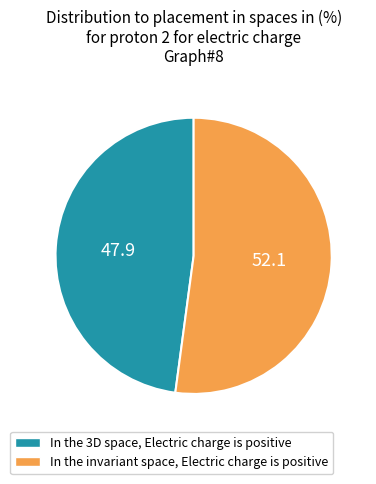

Is there a majority slice in this chart?

Yes